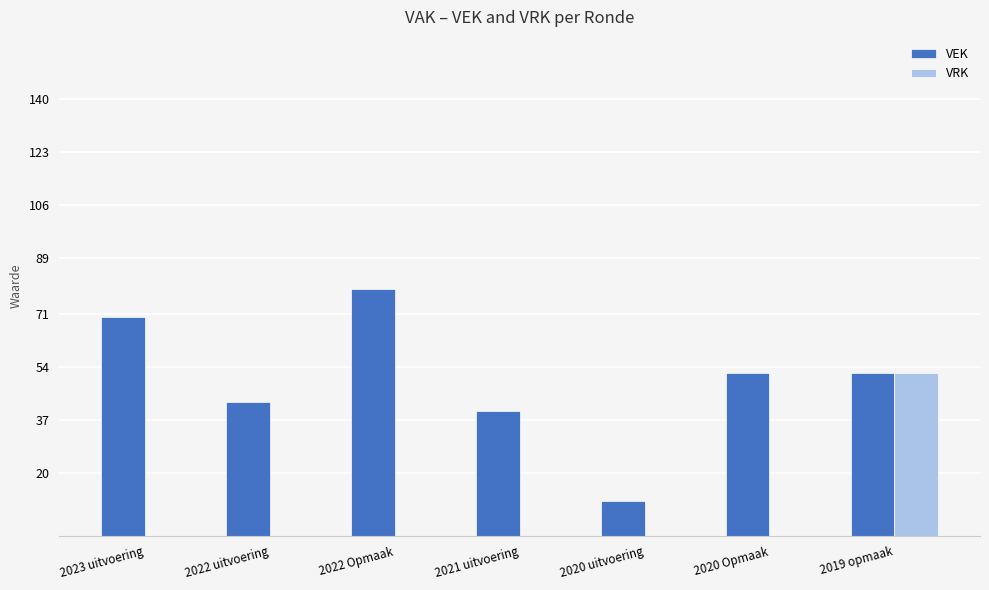

Which series has the largest total across all categories?

VEK